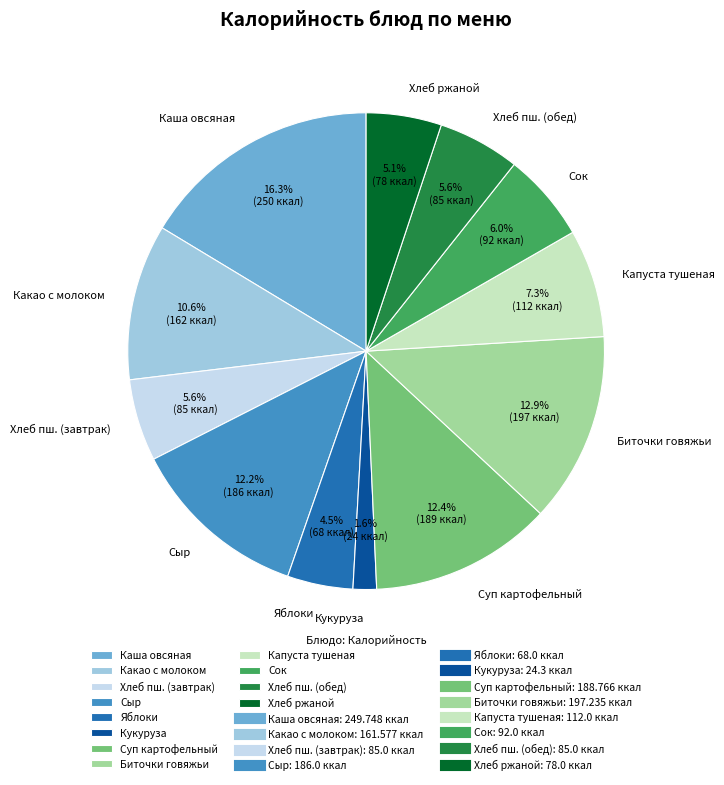

Which slice is the largest?

Каша овсяная